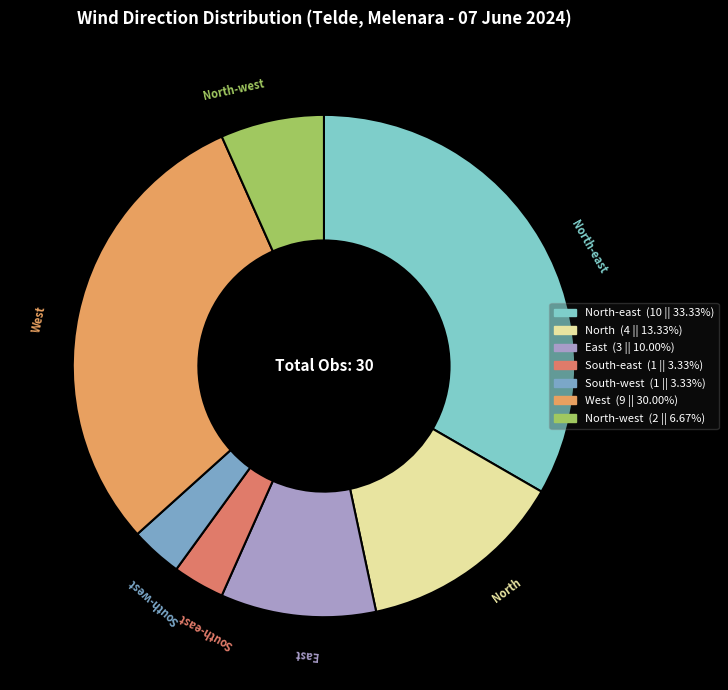

How many slices are in this pie chart?

7